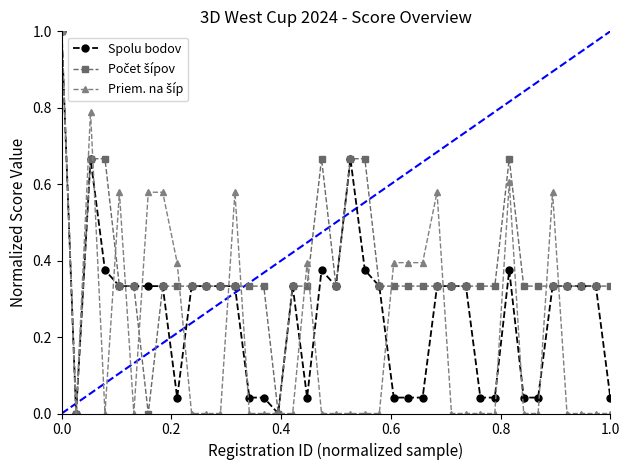

How many series are shown in this chart?

3